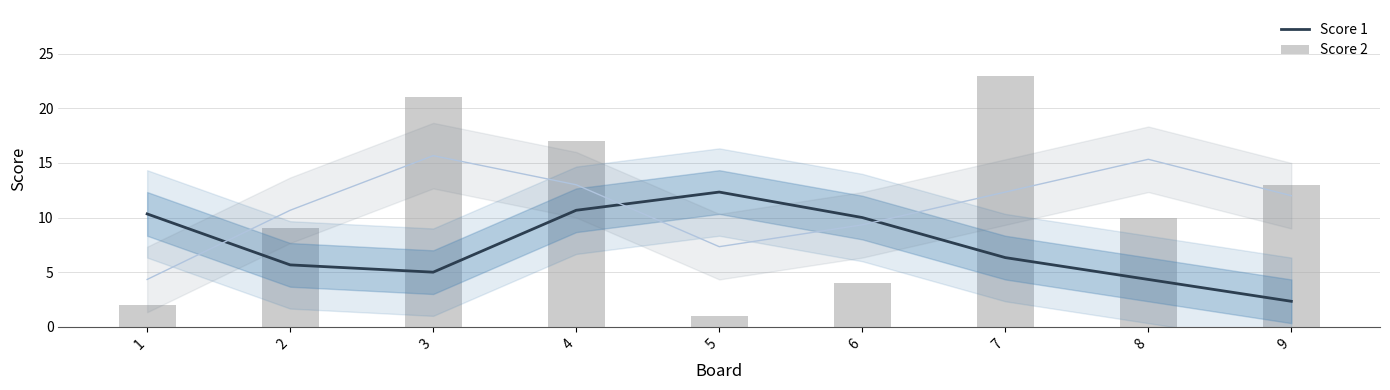

Between 6 and 4, which is larger?

4